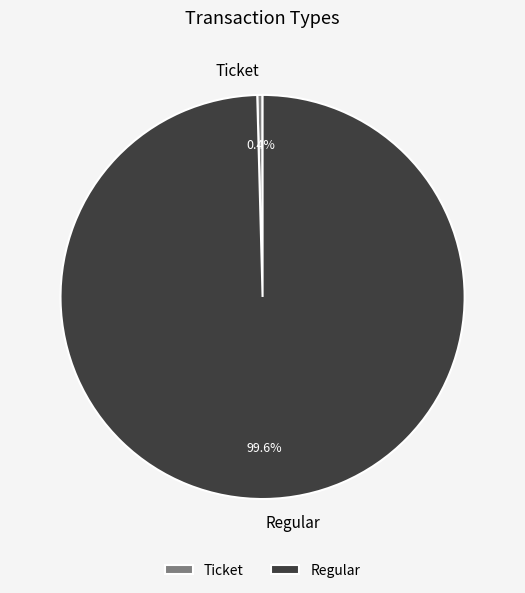

To the nearest percent, what portion does Regular represent?

100%